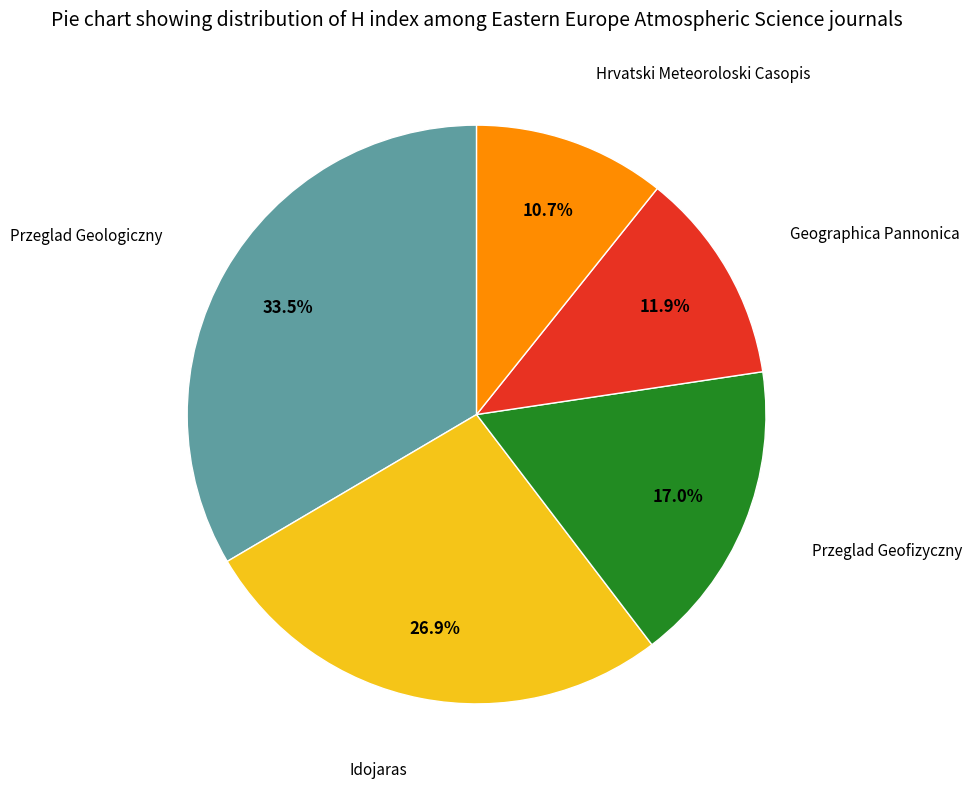

How many segments does this pie chart have?

5